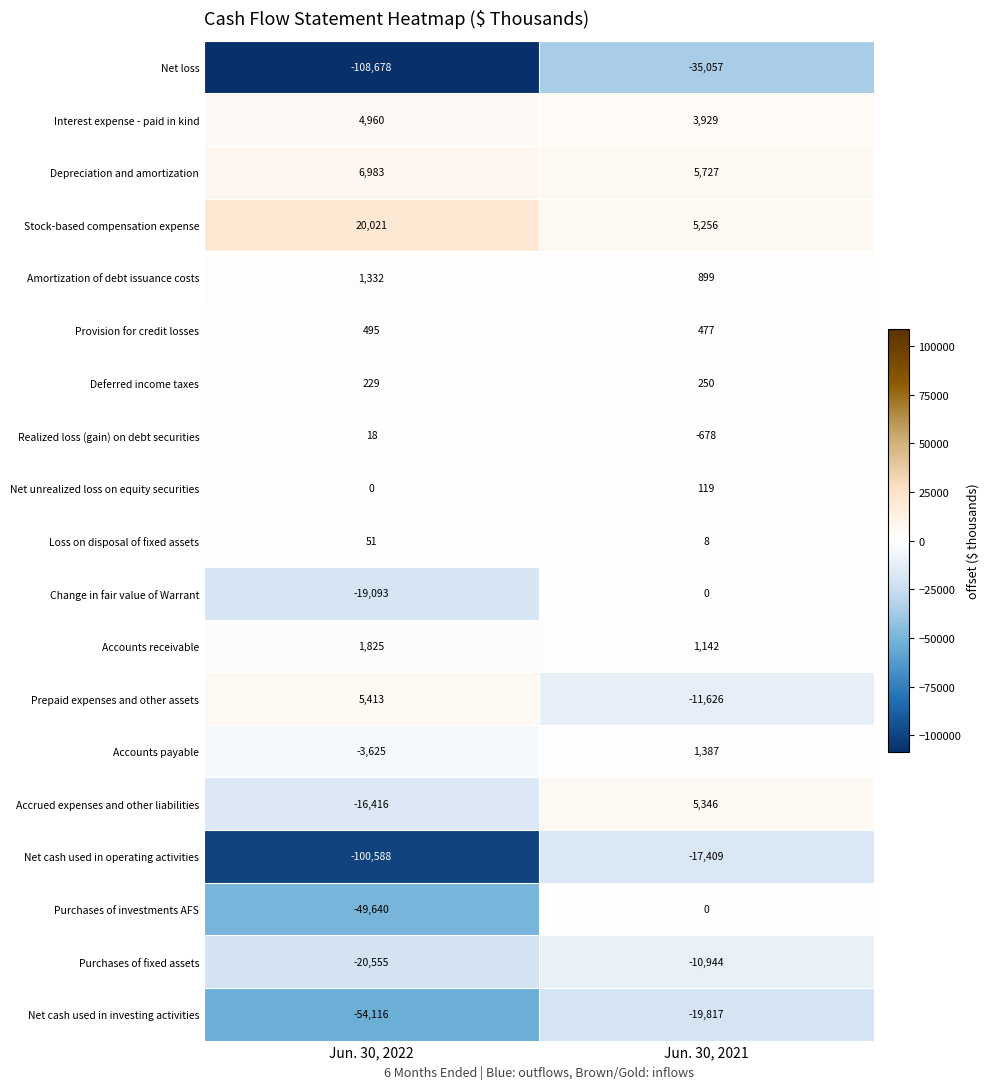

What is the total value across all series at Jun. 30, 2021?

-70991